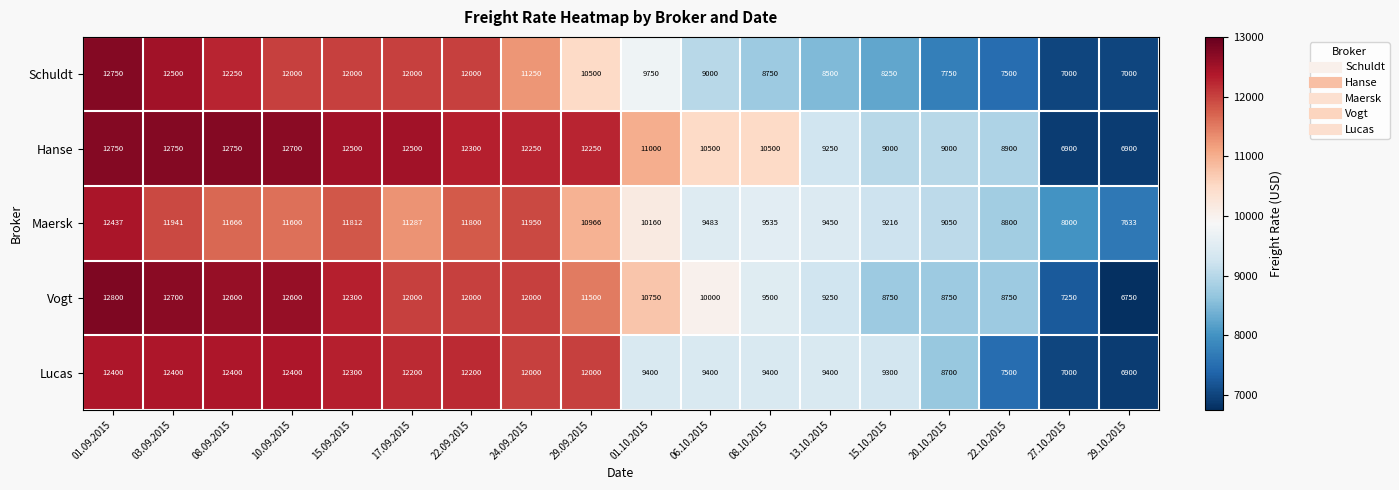

At how many categories does at least one series exceed 8402?

16